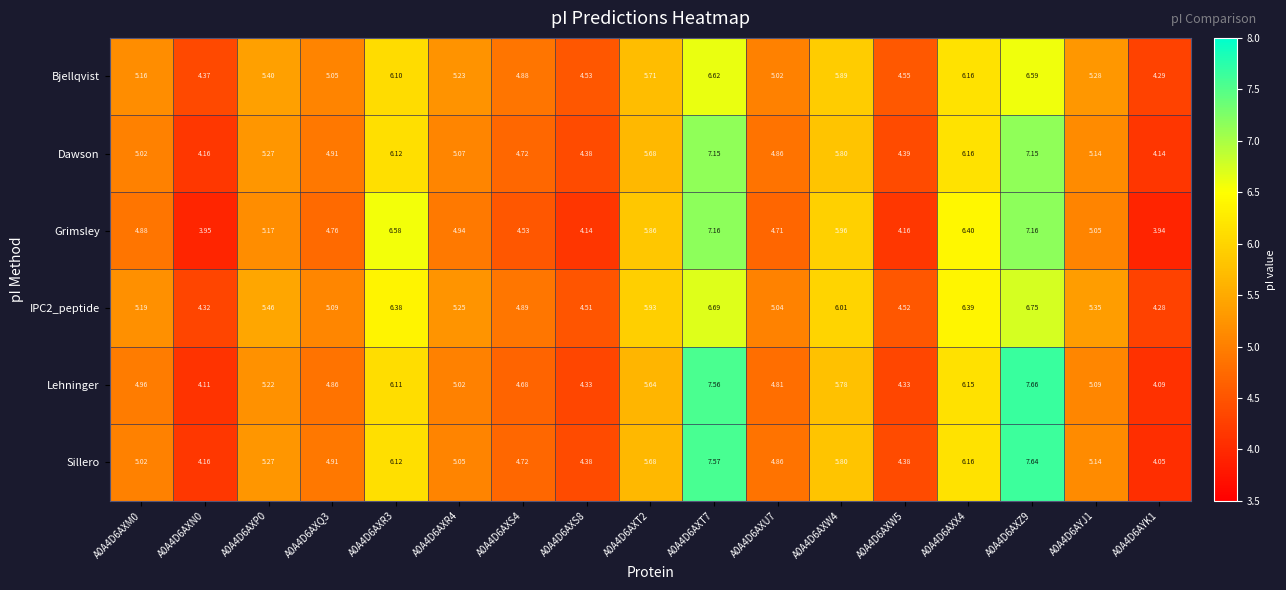

How many data points in Grimsley are above 4?

15